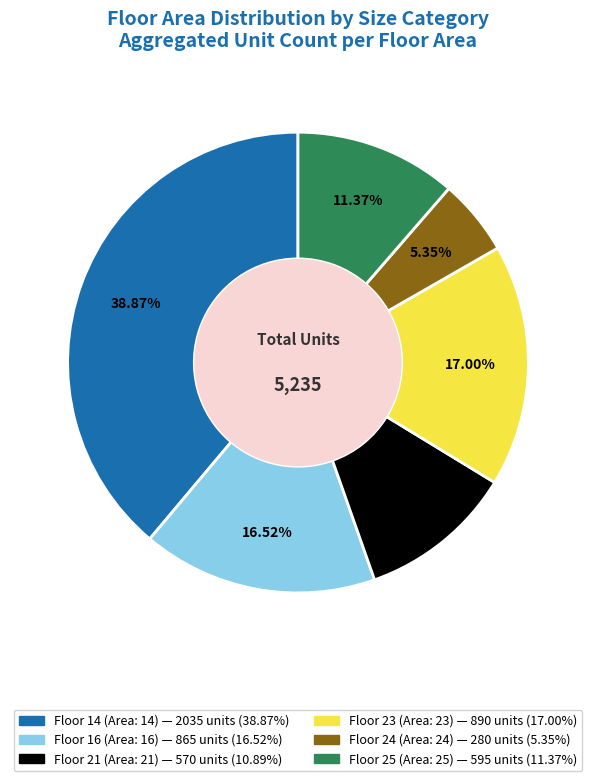

To the nearest percent, what is the difference between the largest and smallest slice percentages?

34%